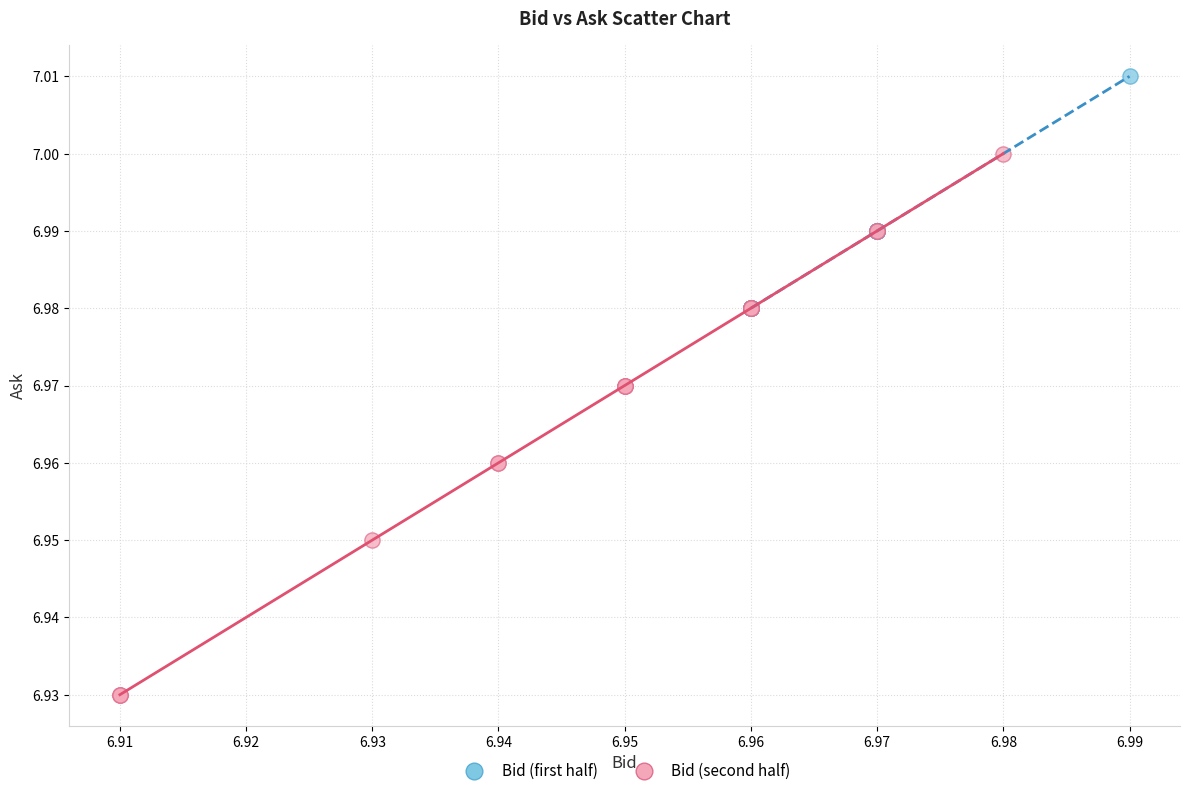

Which series reaches the minimum Y coordinate?

Bid (second half)